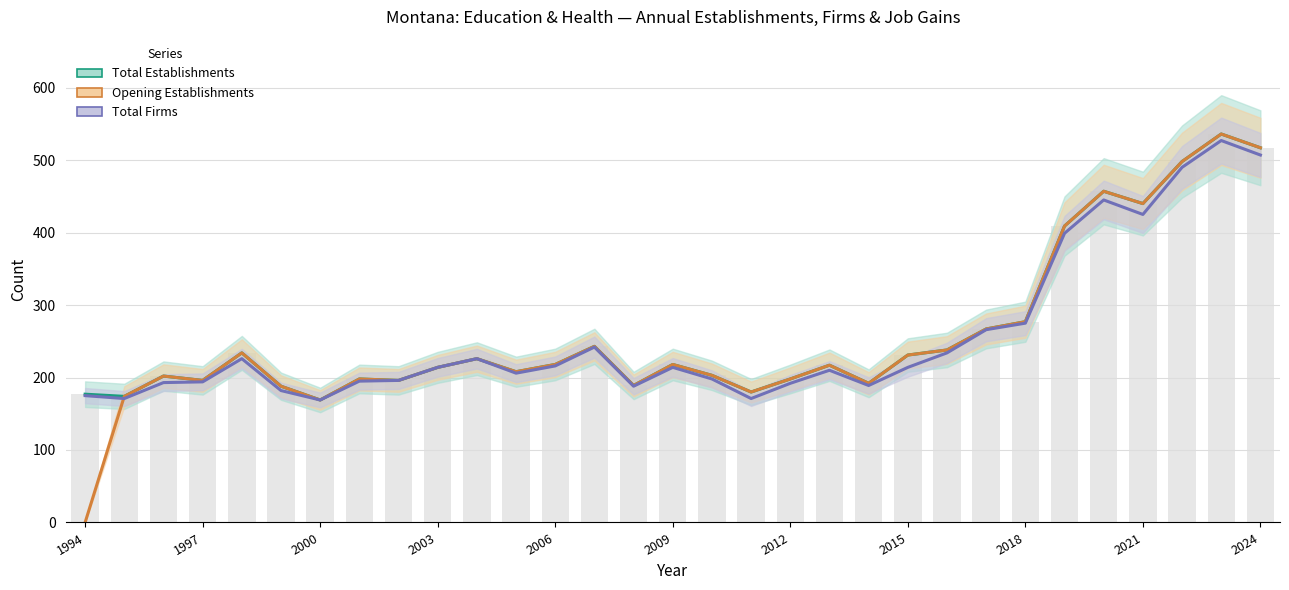

At how many categories does at least one series exceed 282?

6